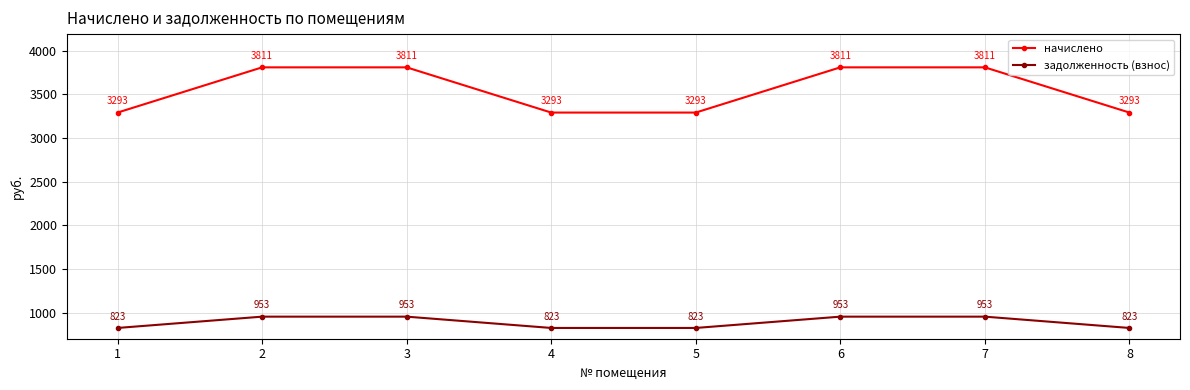

What value does the задолженность (взнос) series have at 1?

823.2